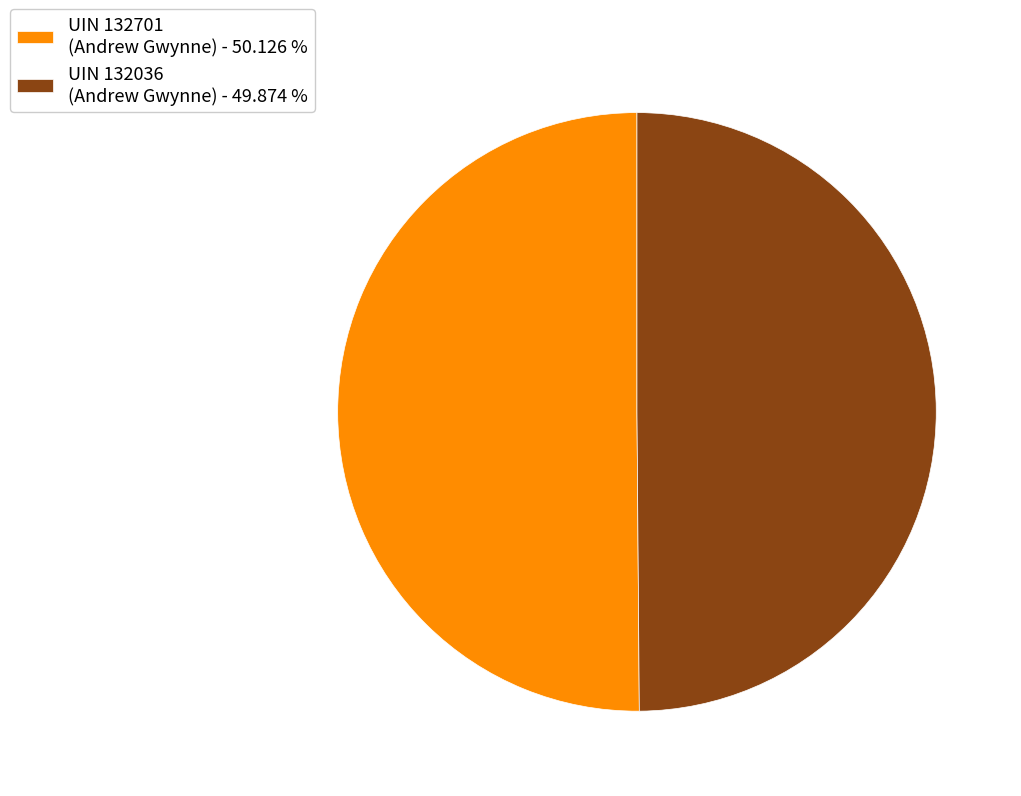

Do UIN 132036 (Andrew Gwynne) - 49.874 % and UIN 132701 (Andrew Gwynne) - 50.126 % together represent more than half of the pie?

Yes